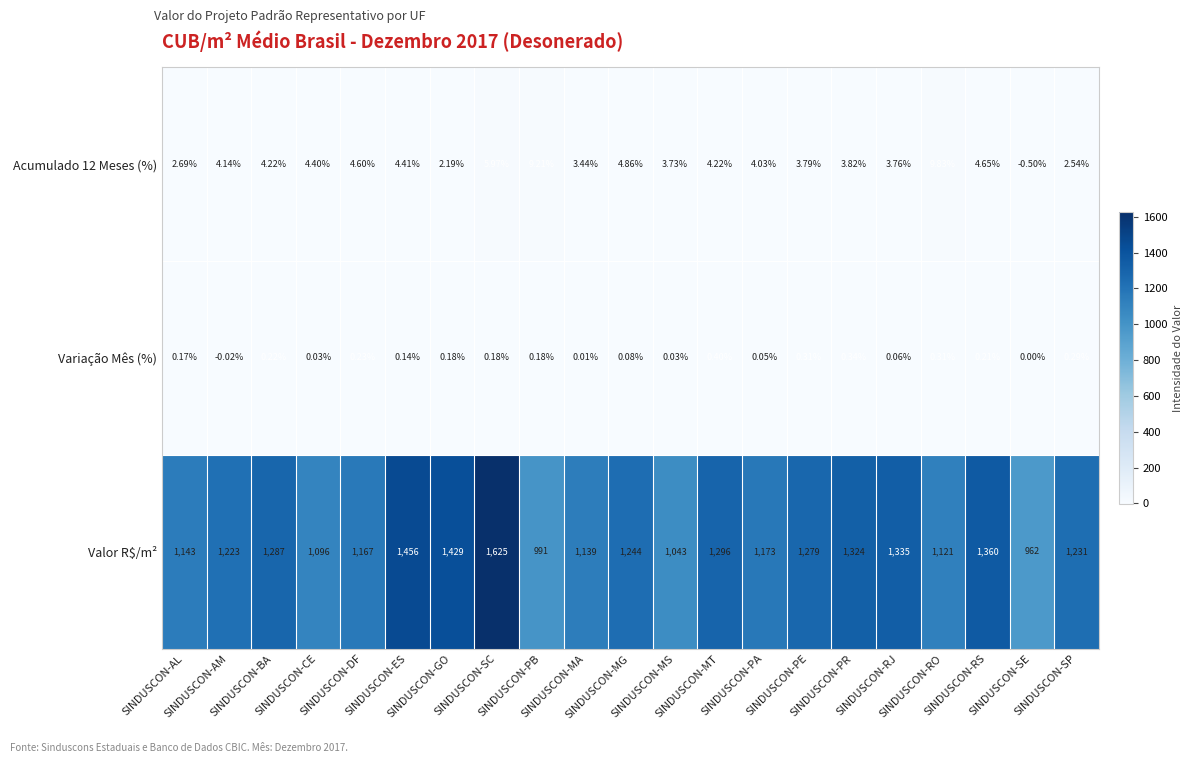

What is the total value across all series at SINDUSCON-BA?

1291.4